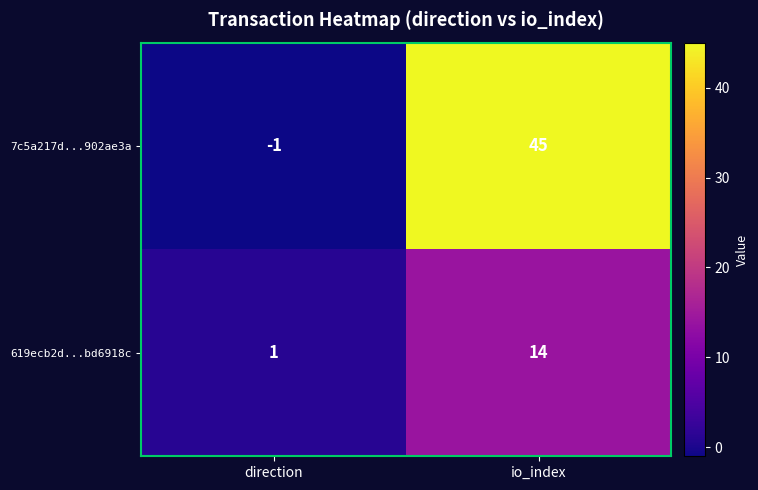

Which series has the widest spread of values?

7c5a217d...902ae3a